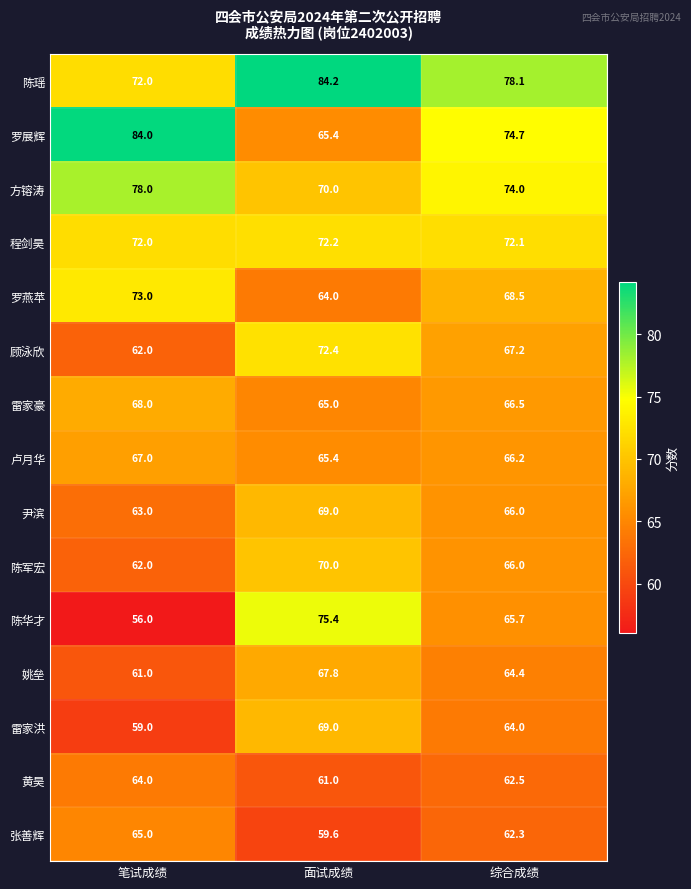

Which label corresponds to the smallest value in the chart?

笔试成绩